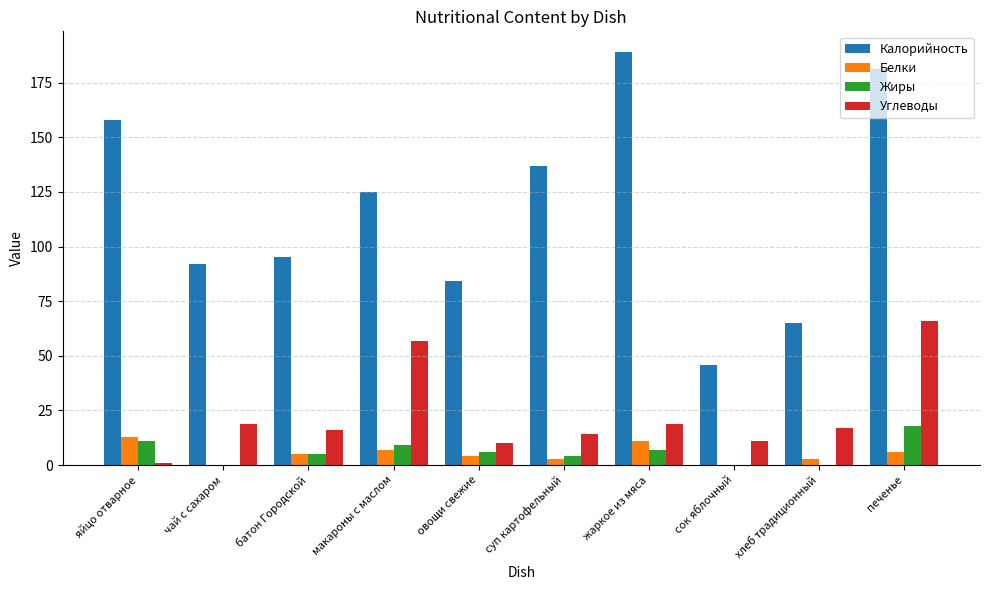

The value of Калорийность at жаркое из мяса is 189.0. True or false?

True